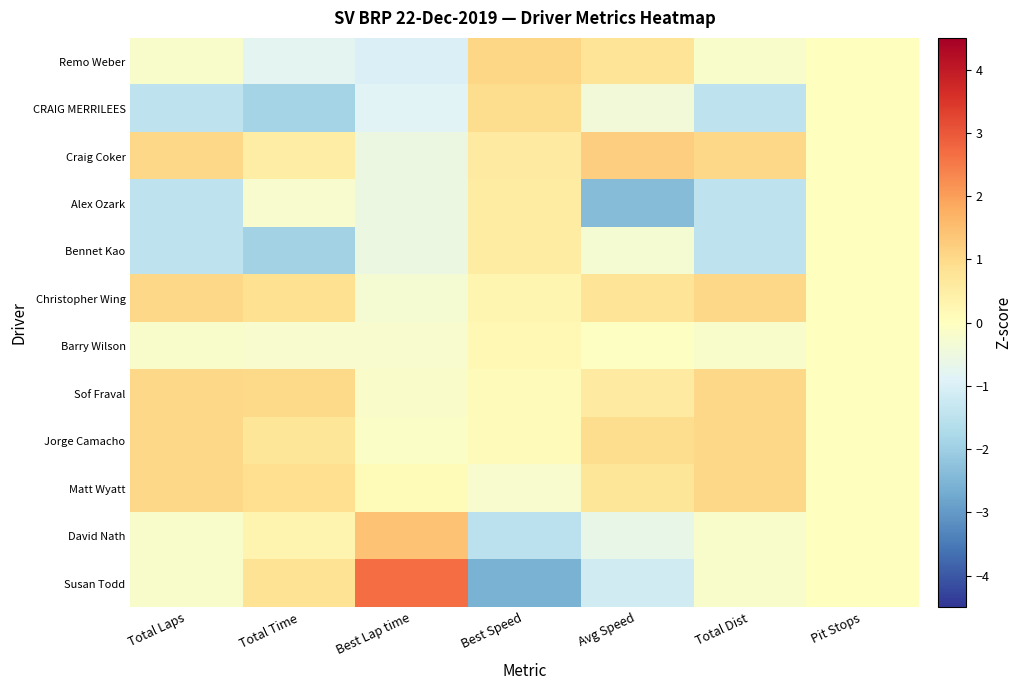

What is the smallest value displayed?

-2.6